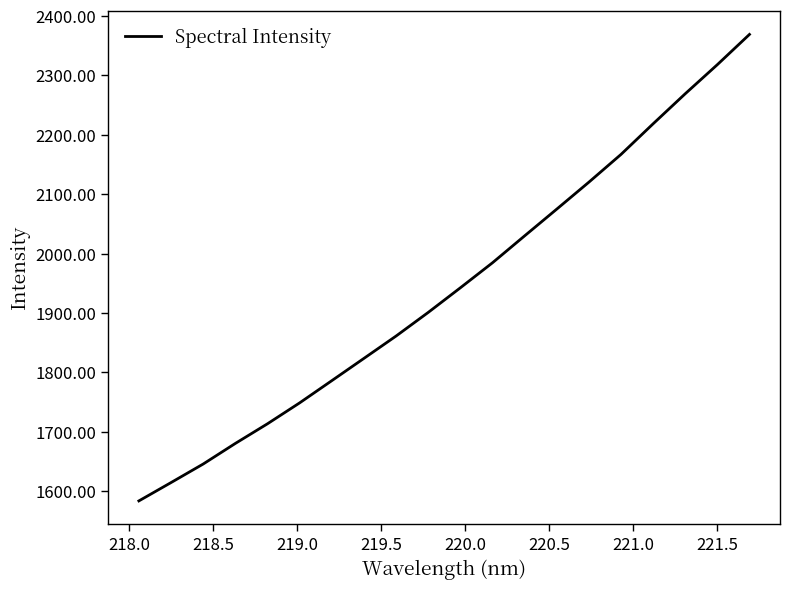

What is the maximum value shown in the chart?

2369.0